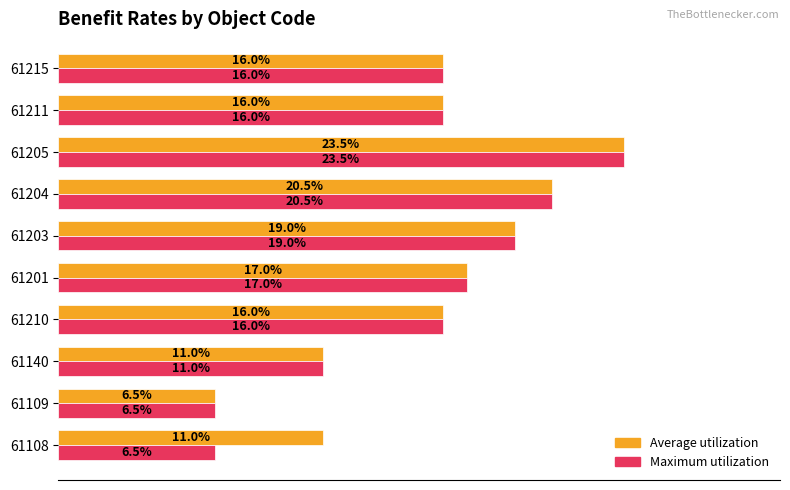

Reading left to right, what are all the values shown in this chart?

Average utilization: 0.1	0.1	0.1	0.2	0.2	0.2	0.2	0.2	0.2	0.2
Maximum utilization: 0.1	0.1	0.1	0.2	0.2	0.2	0.2	0.2	0.2	0.2